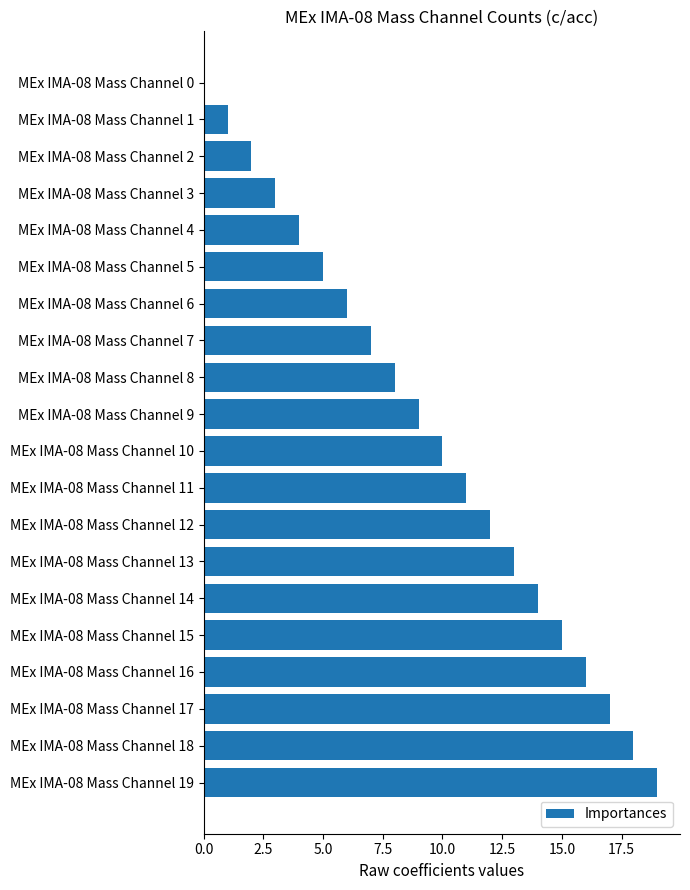

Reading top to bottom, what are all the values shown in this chart?

MEx IMA-08 Mass Channel 0=0	MEx IMA-08 Mass Channel 1=1	MEx IMA-08 Mass Channel 2=2	MEx IMA-08 Mass Channel 3=3	MEx IMA-08 Mass Channel 4=4	MEx IMA-08 Mass Channel 5=5	MEx IMA-08 Mass Channel 6=6	MEx IMA-08 Mass Channel 7=7	MEx IMA-08 Mass Channel 8=8	MEx IMA-08 Mass Channel 9=9	MEx IMA-08 Mass Channel 10=10	MEx IMA-08 Mass Channel 11=11	MEx IMA-08 Mass Channel 12=12	MEx IMA-08 Mass Channel 13=13	MEx IMA-08 Mass Channel 14=14	MEx IMA-08 Mass Channel 15=15	MEx IMA-08 Mass Channel 16=16	MEx IMA-08 Mass Channel 17=17	MEx IMA-08 Mass Channel 18=18	MEx IMA-08 Mass Channel 19=19